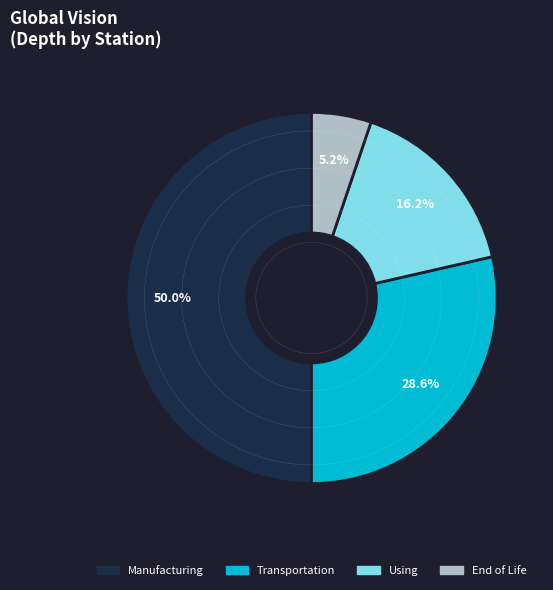

How many slices are in this pie chart?

4